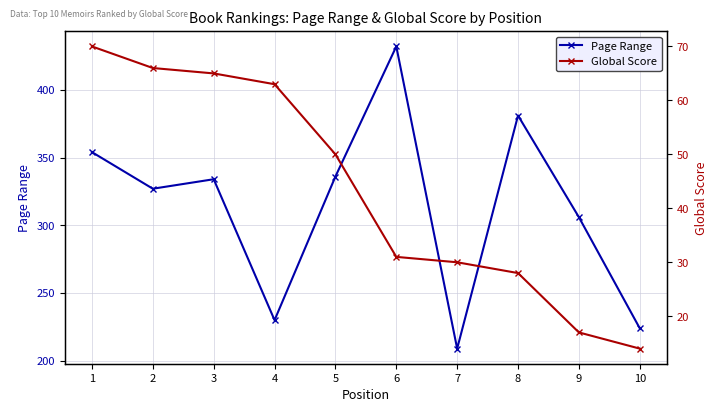

Is the value of Global Score at 9 greater than the value of Page Range at 4?

No